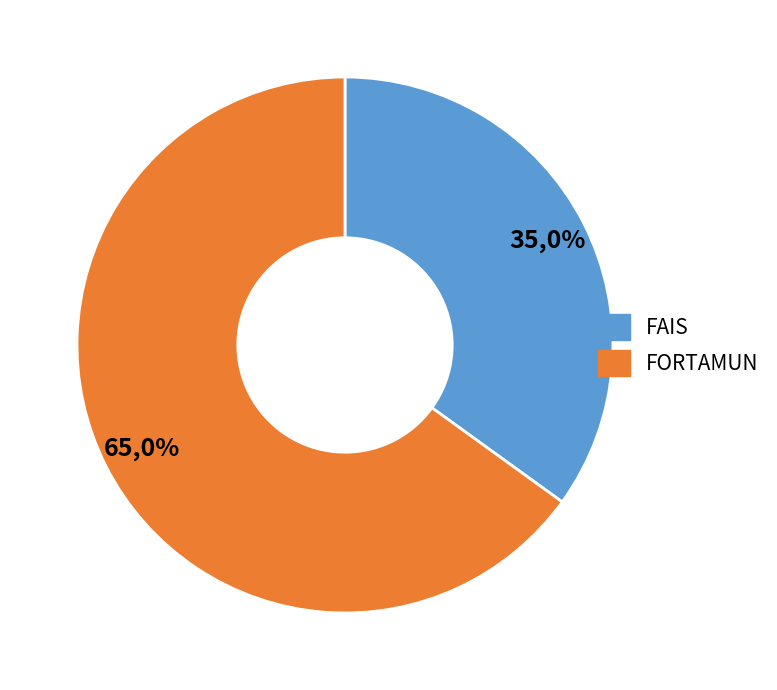

To the nearest percent, what portion does FORTAMUN represent?

65%